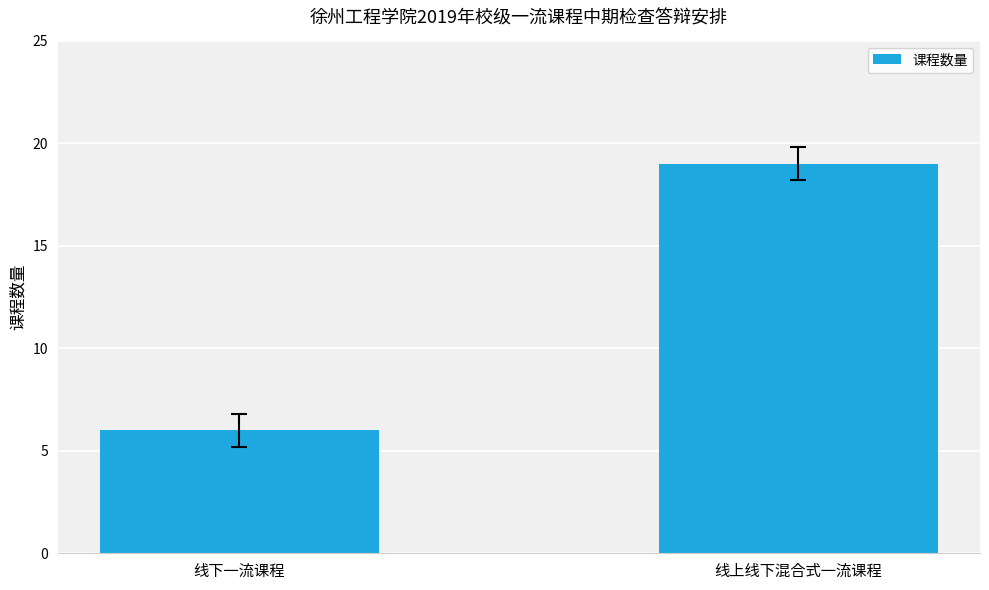

The value at 线上线下混合式一流课程 is 27. True or false?

False